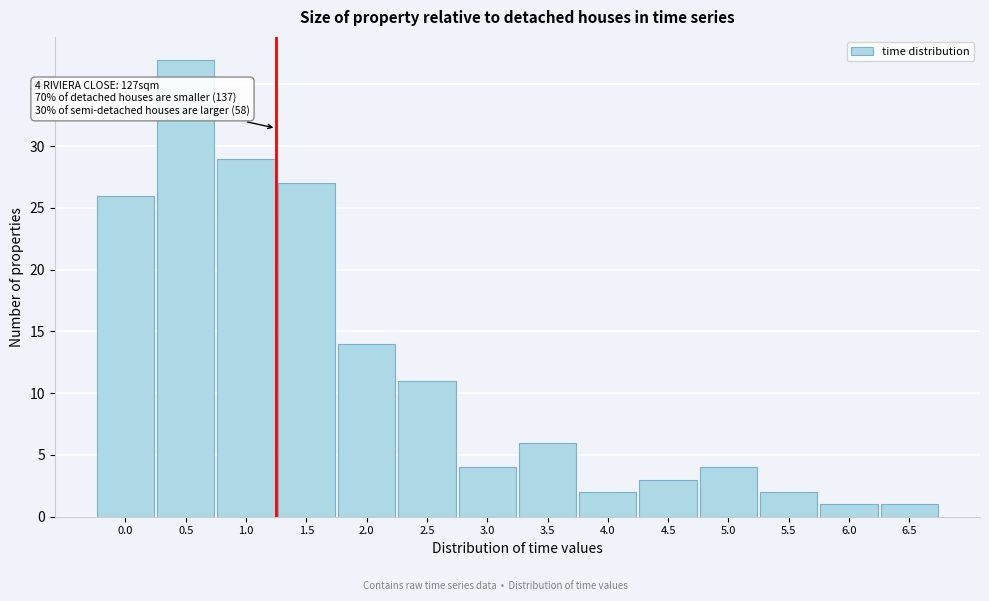

Reading right to left, what are all the values shown in this chart?

6.5=1	6.0=1	5.5=2	5.0=4	4.5=3	4.0=2	3.5=6	3.0=4	2.5=11	2.0=14	1.5=27	1.0=29	0.5=37	0.0=26